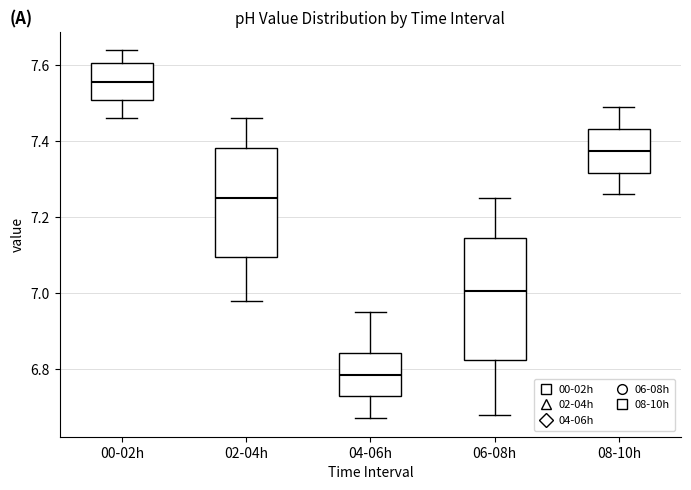

Which box is the tallest, from its lower edge to its upper edge?

06-08h